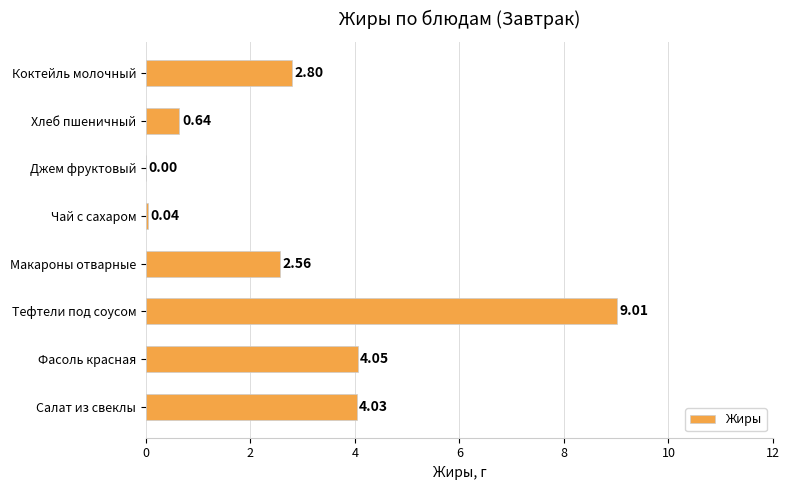

At which label is the value closest to 4?

Салат из свеклы